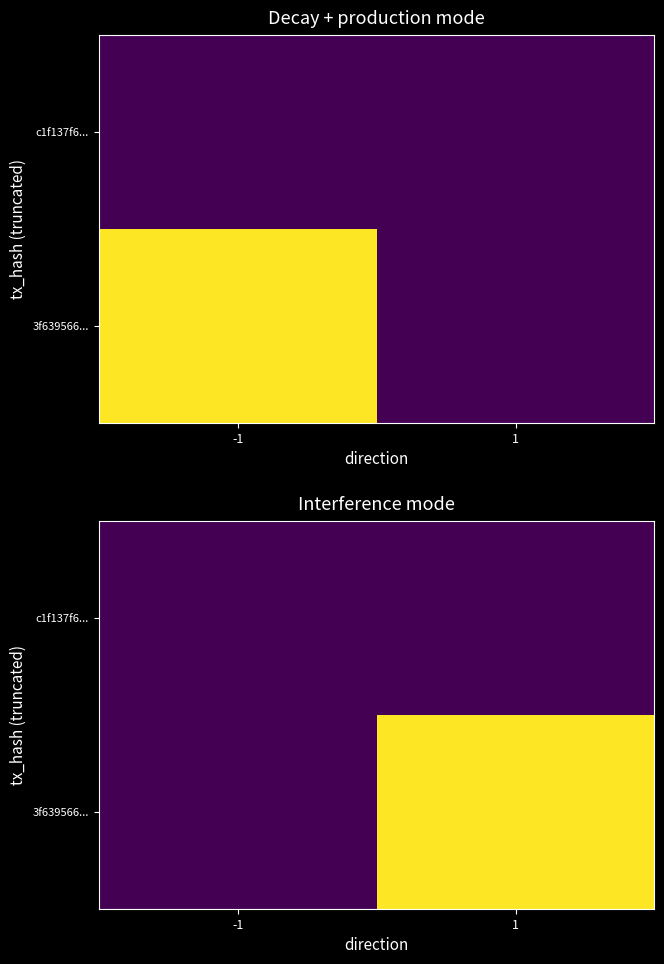

The value of 3f639566... at 1 is 34. True or false?

True